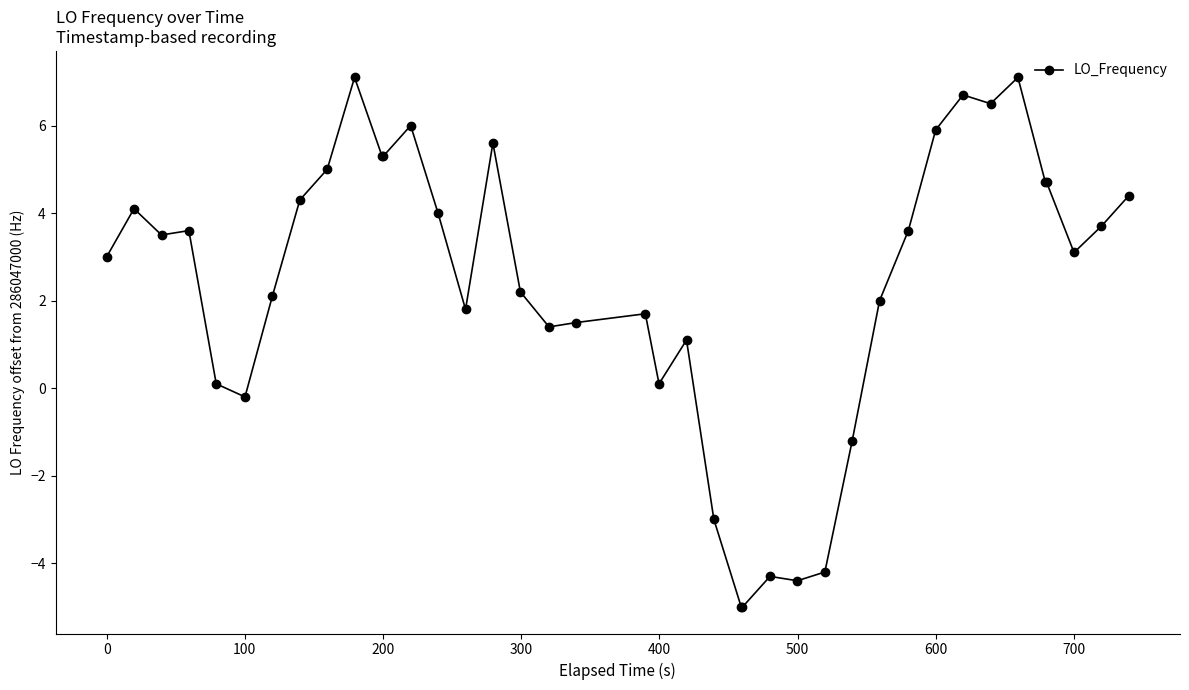

What is the minimum value shown in the chart?

-5.0